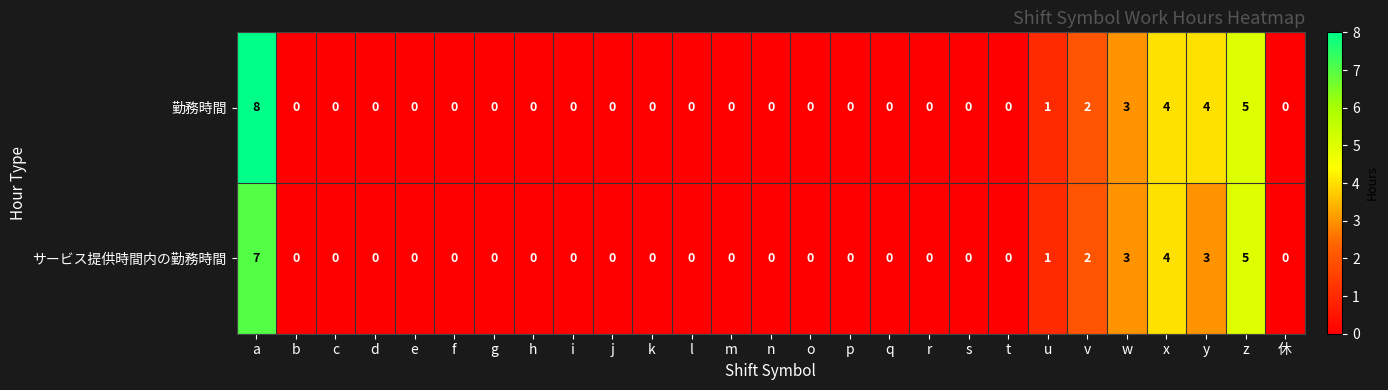

What is the maximum value for 勤務時間?

8